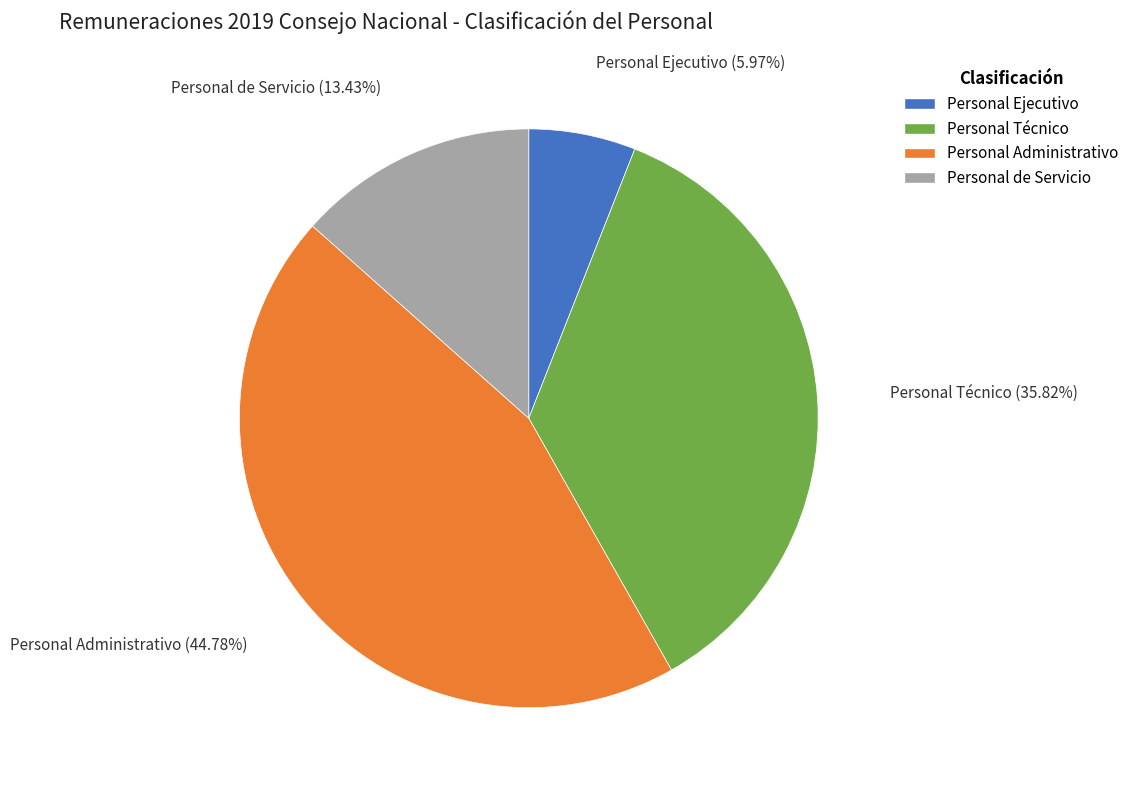

Combined, what portion of the pie is Personal de Servicio and Personal Ejecutivo?

19.4%